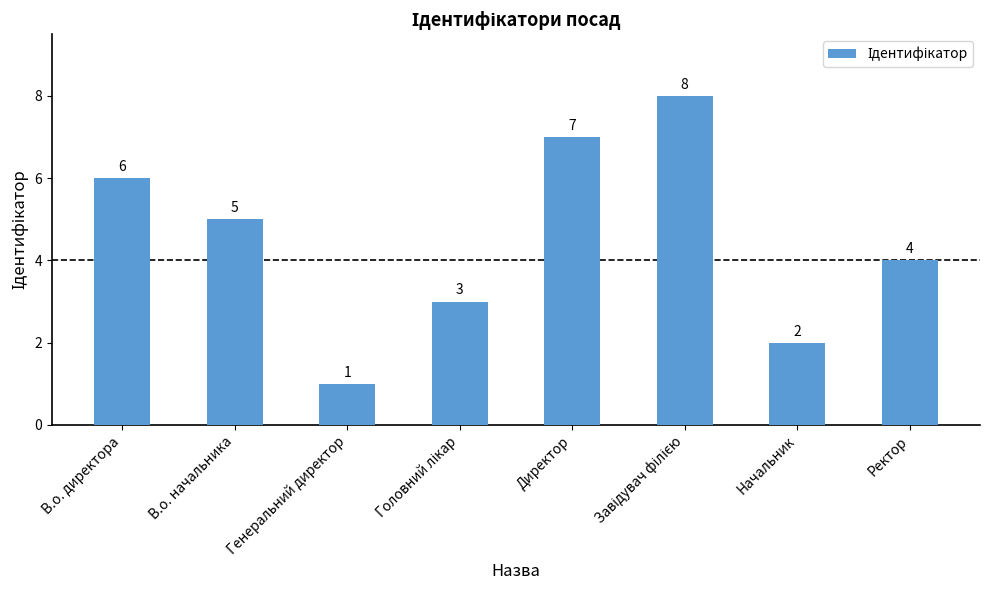

The chart shows a value of 5 at В.о. начальника. True or false?

True